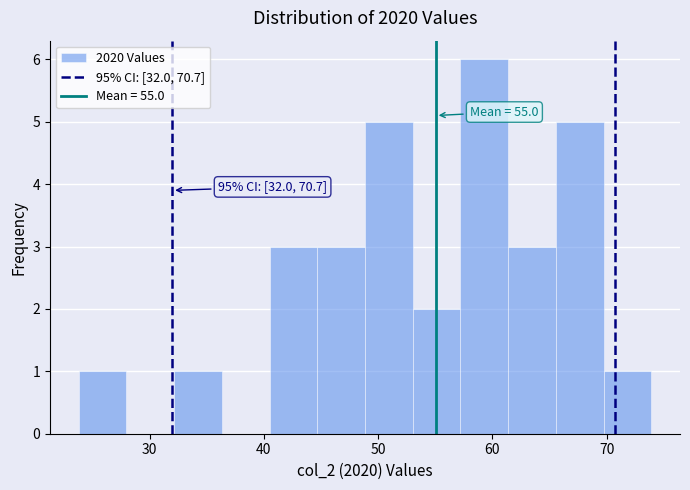

Over which range of the x-axis is the bar tallest?

57 to 61